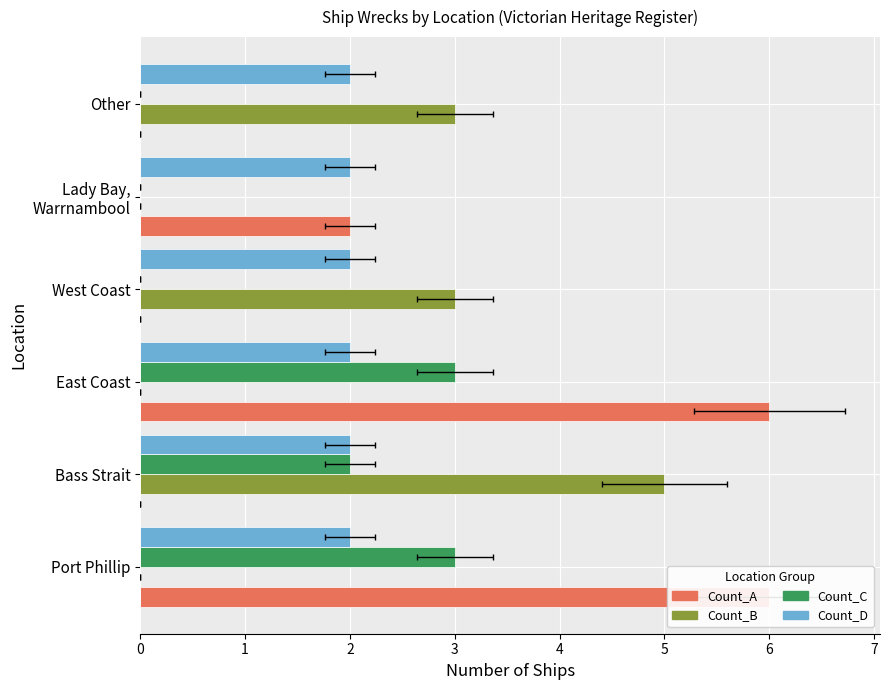

Are the bars horizontal?

Yes